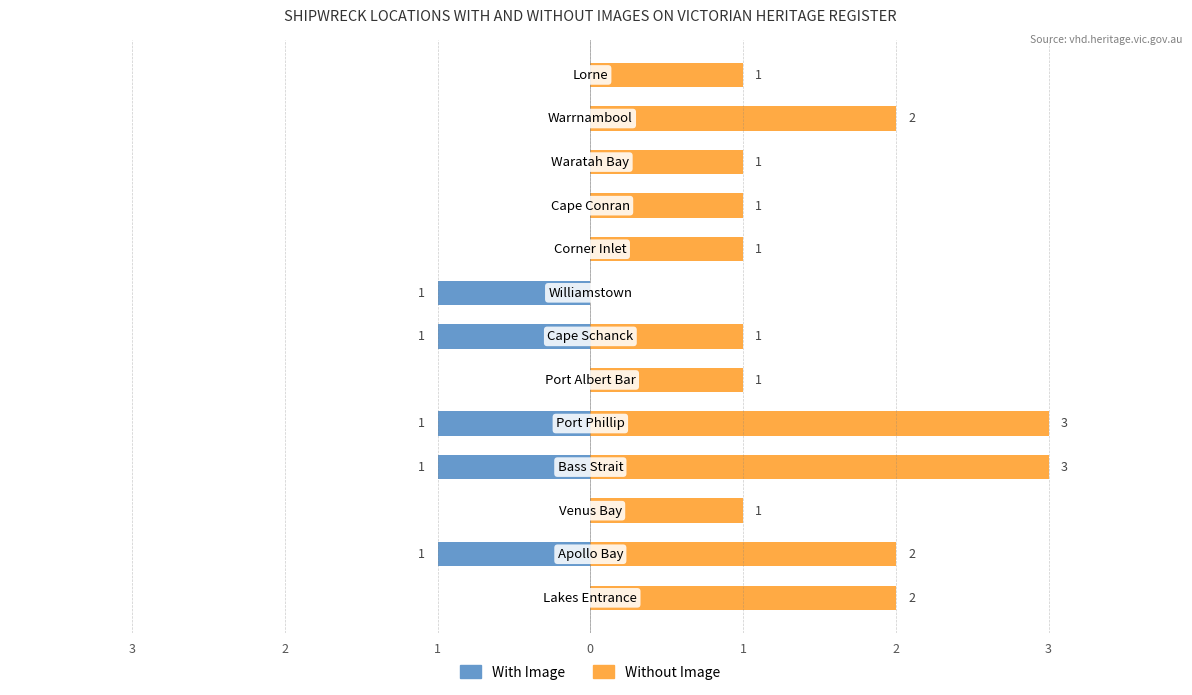

How many groups of bars are there?

13